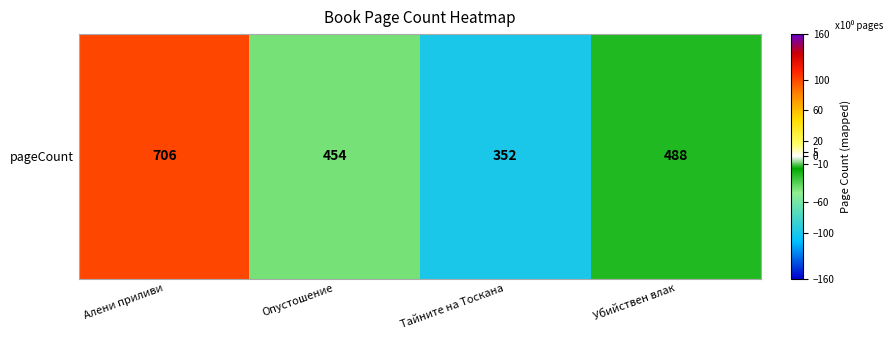

Reading right to left, list all the values displayed in this chart.

Убийствен влак=-23.2	Тайните на Тоскана=-100.0	Опустошение=-42.4	Алени приливи=100.0